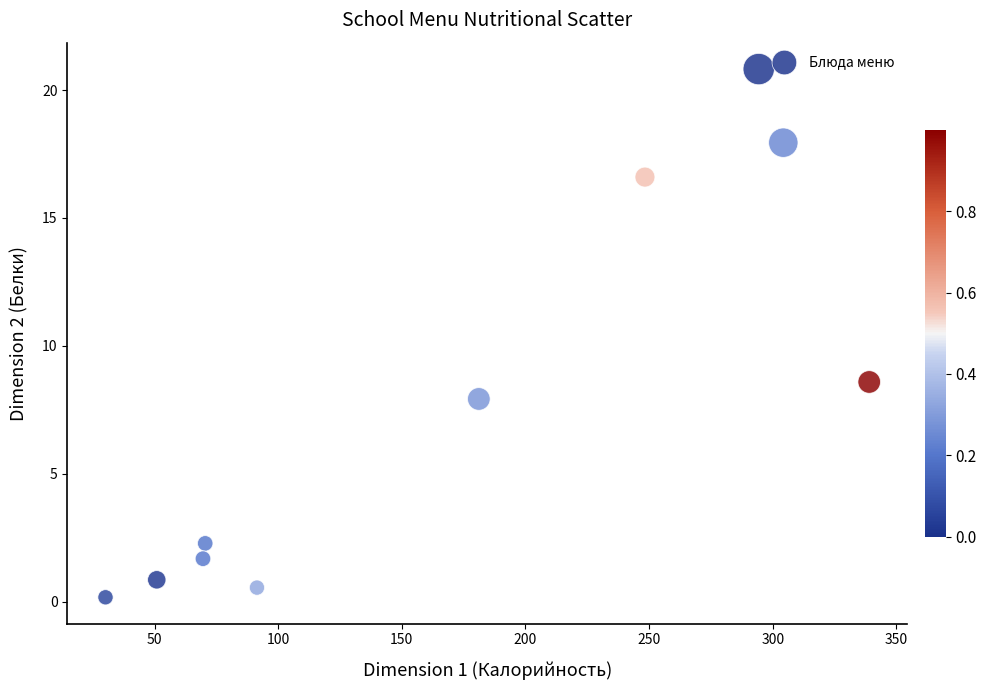

What is the range of Y values (max minus min)?

20.7